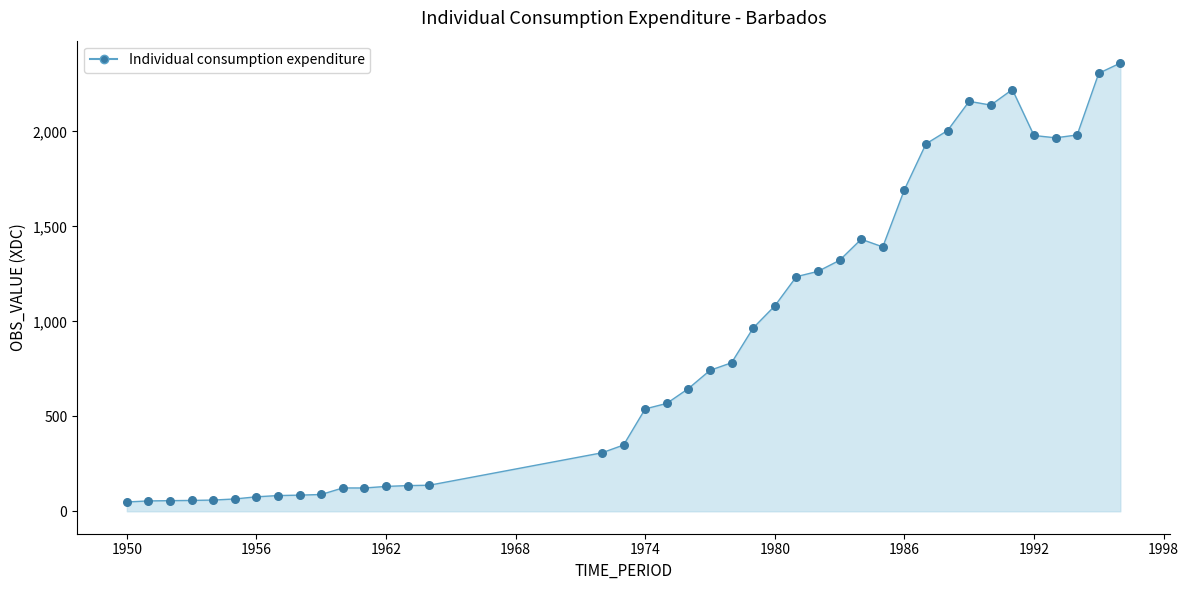

What is the difference between the maximum and minimum values?

2309.9